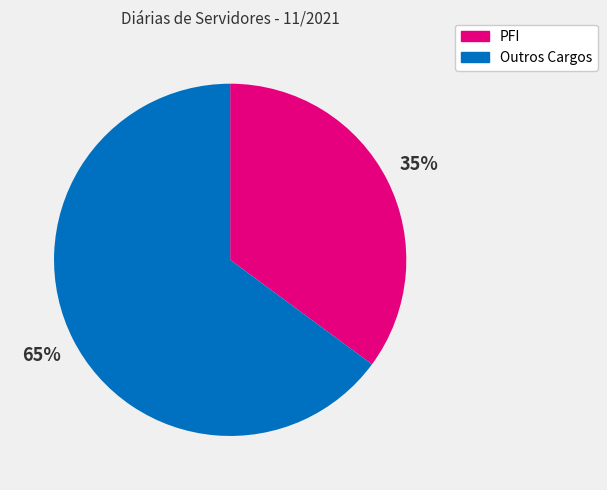

To the nearest percent, what is the difference between the largest and smallest slice percentages?

30%